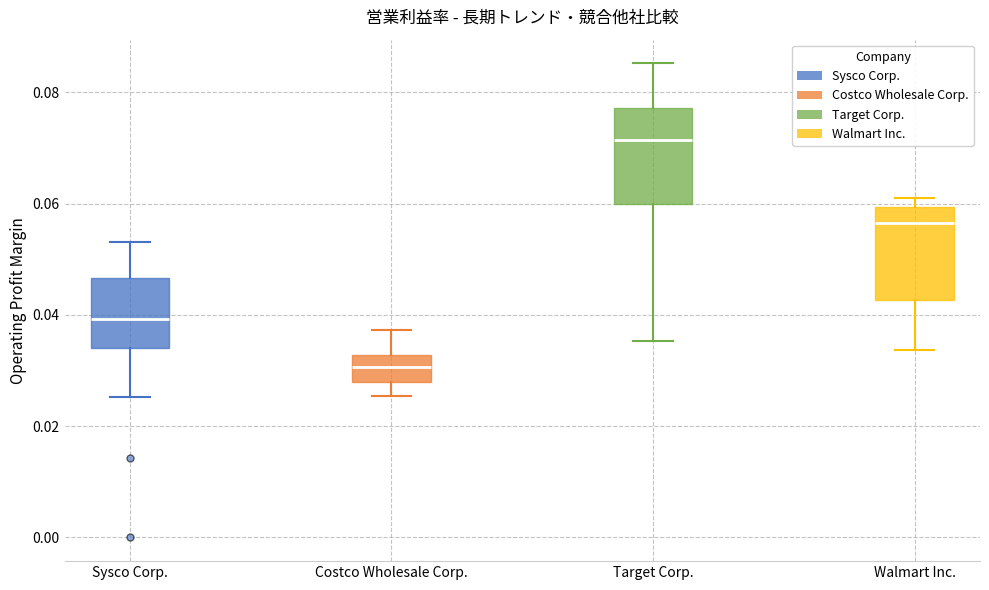

Which box's median line is the highest?

Target Corp.